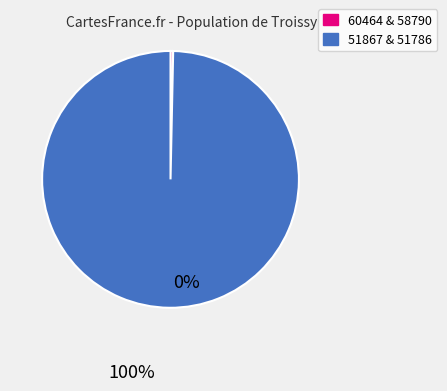

How many slices are in this pie chart?

2